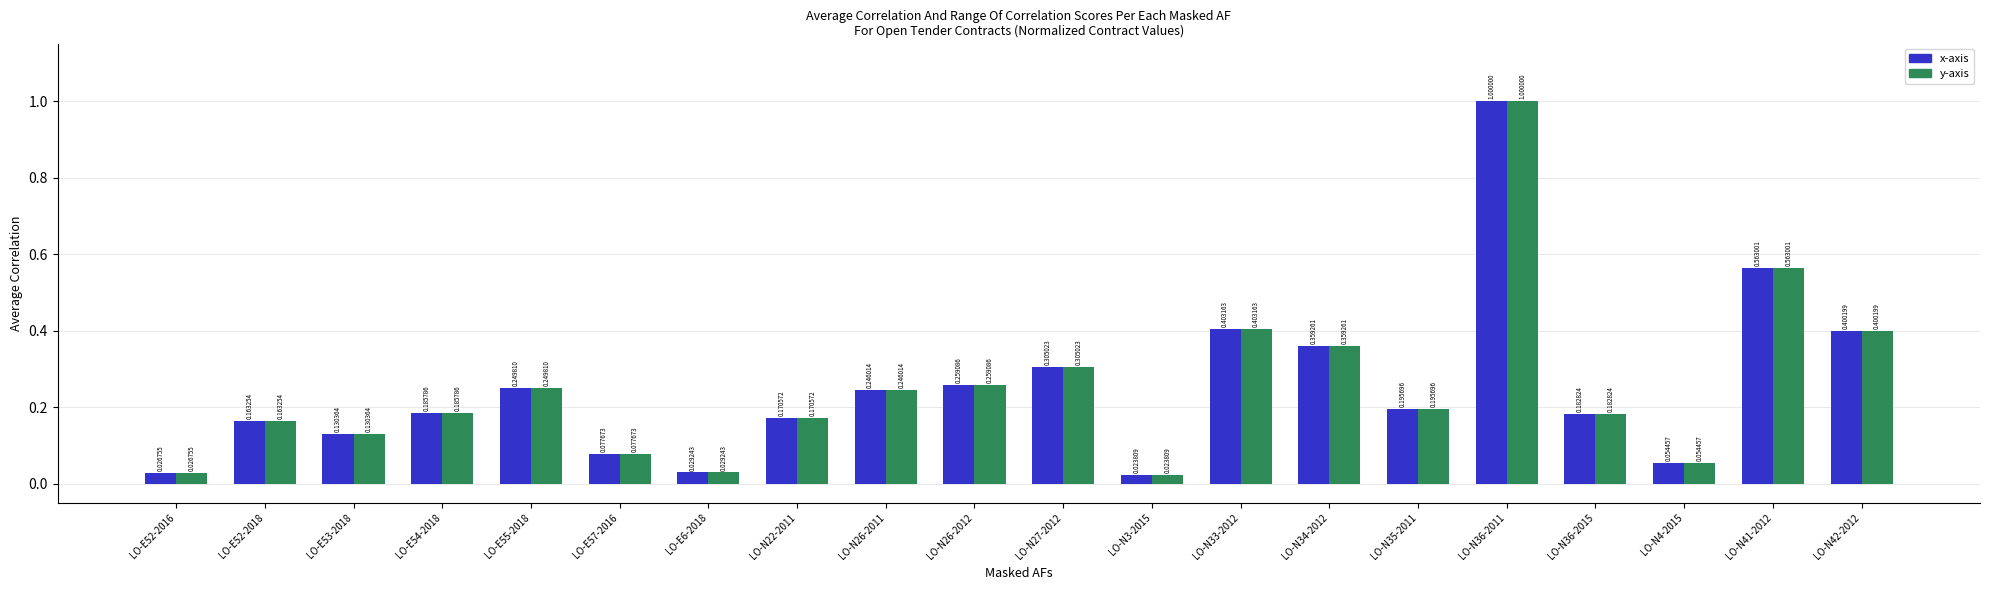

At which category is the sum across all series the highest?

LO-N36-2011